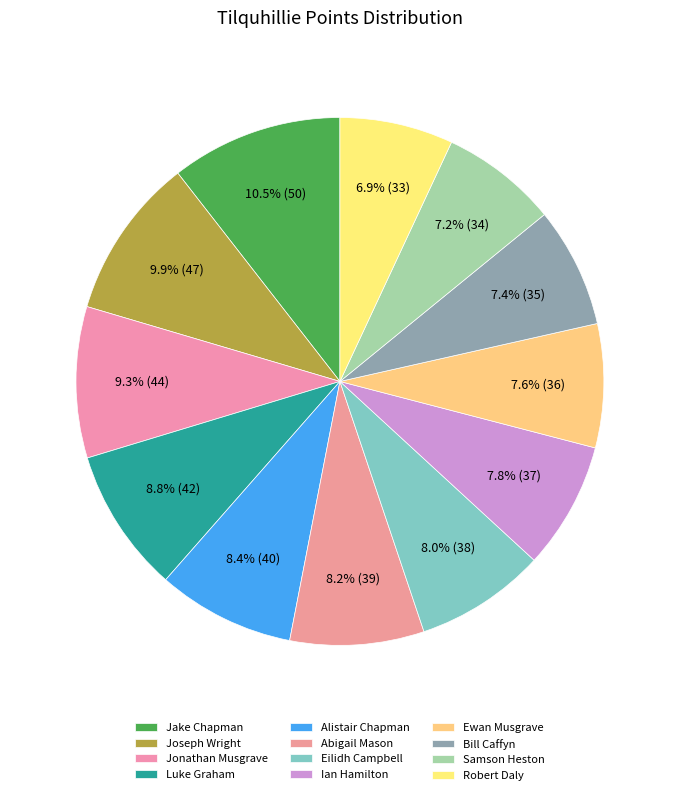

How many slices are in this pie chart?

12